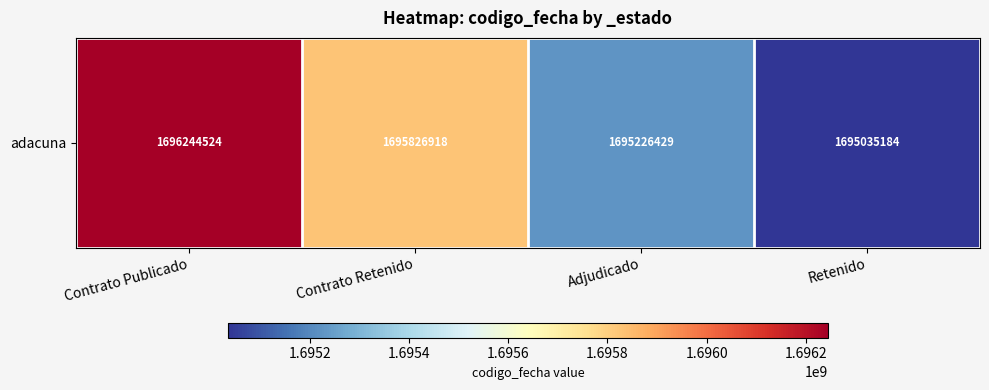

The chart shows a value of 2668449737 at Contrato Retenido. True or false?

False